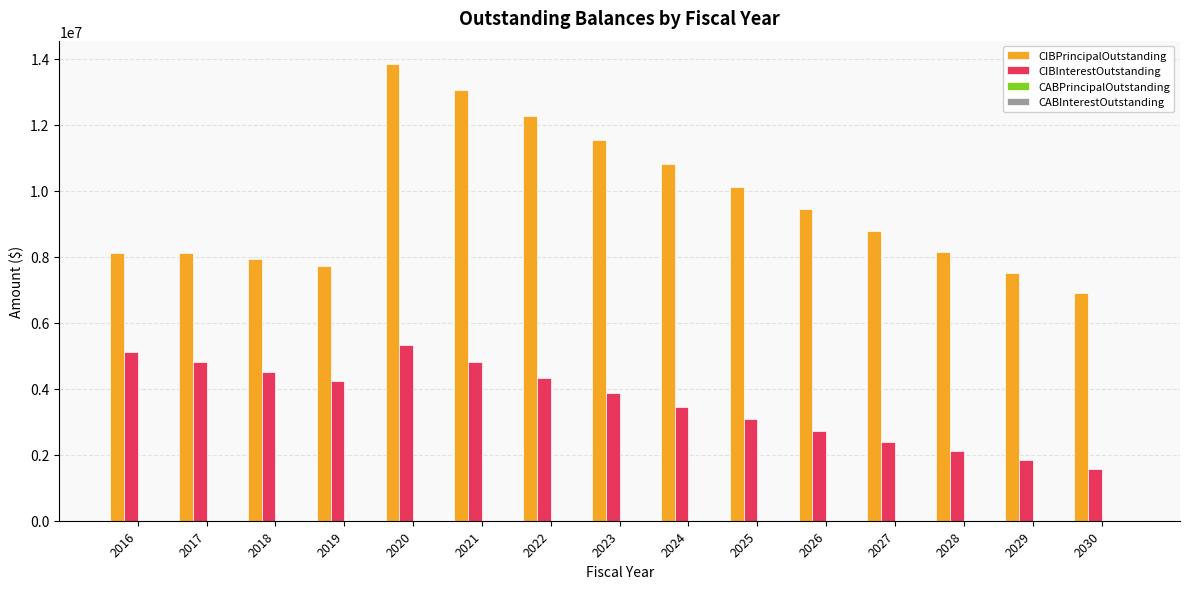

At how many categories does at least one series exceed 4224471?

15